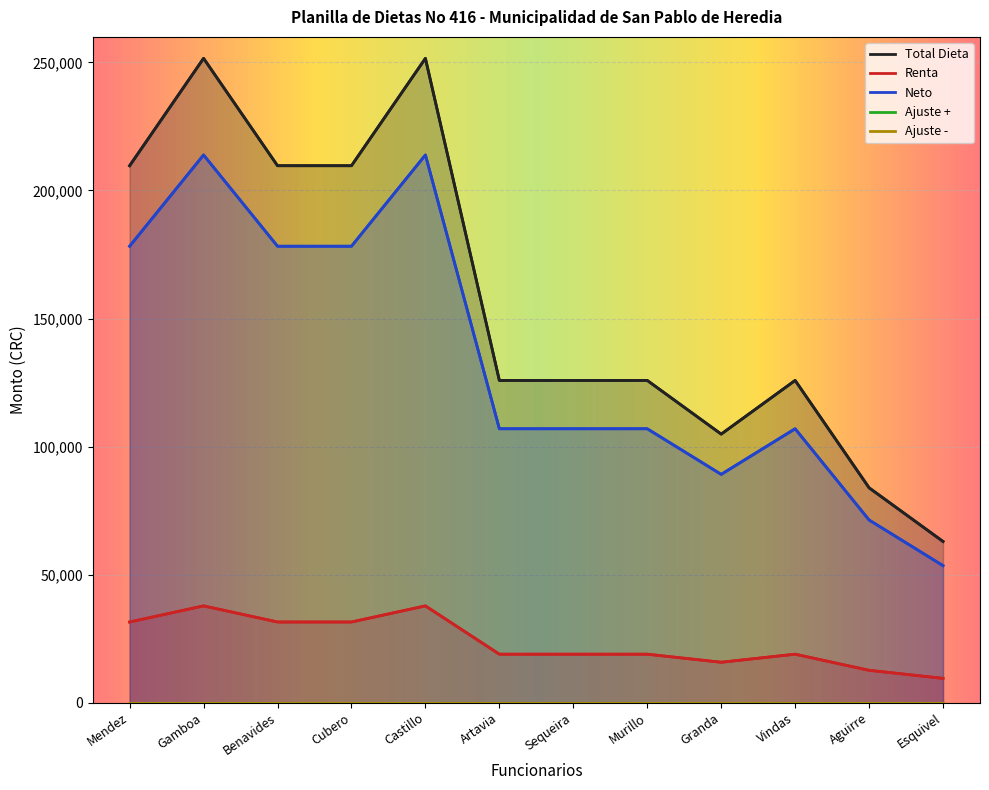

What is the highest value of the Renta series?

37742.4